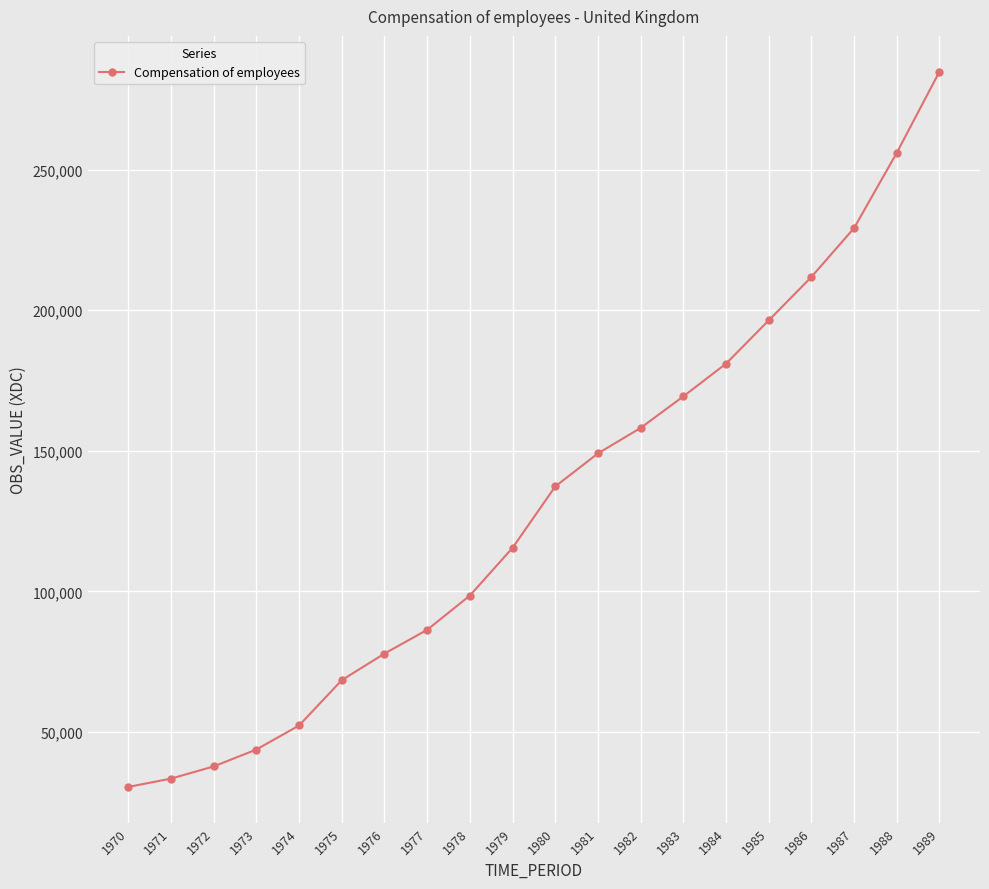

At which category does the chart reach its minimum across all series?

1970